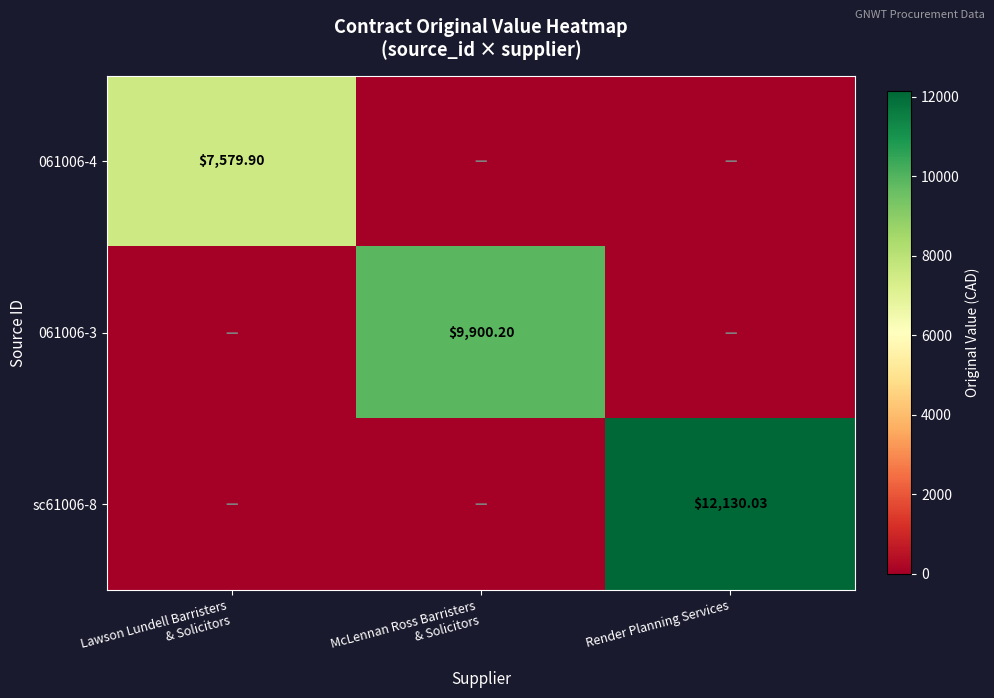

Is it true that 061006-3 equals 6727.1 at Lawson Lundell Barristers & Solicitors?

False